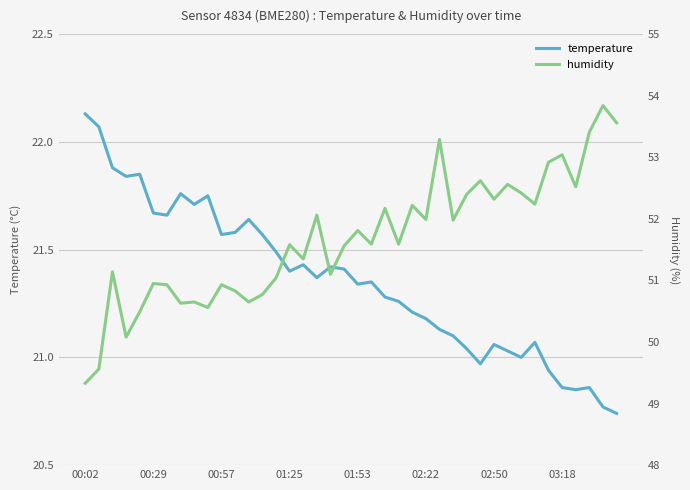

What is the minimum value shown in the chart?

20.7